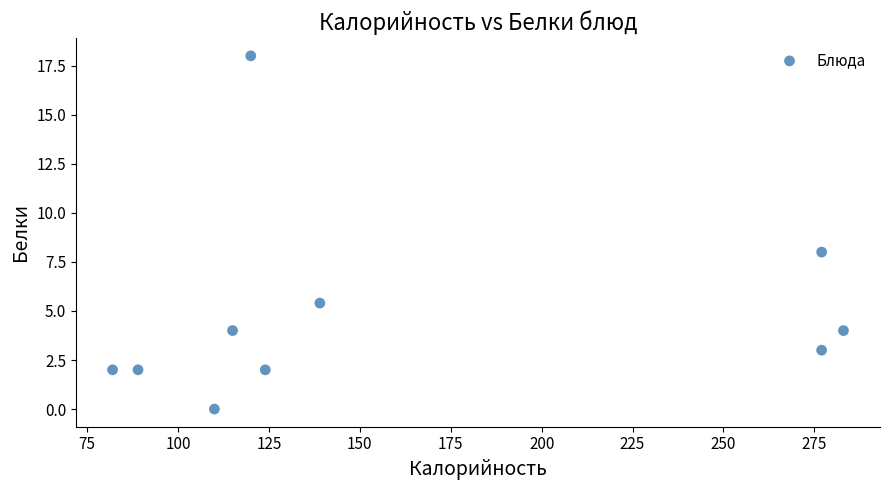

What Y value in the scatter plot is closest to 9?

8.0